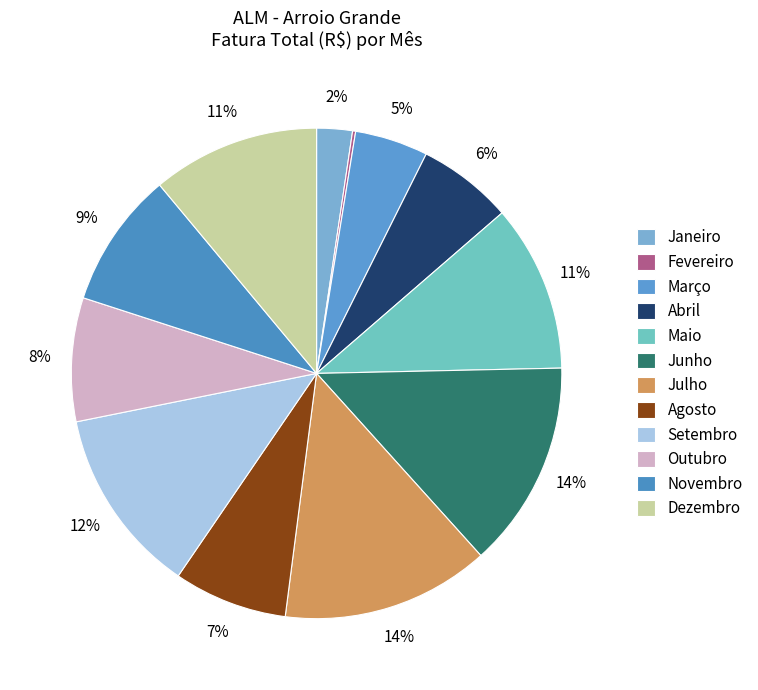

Which slice is the largest?

Julho